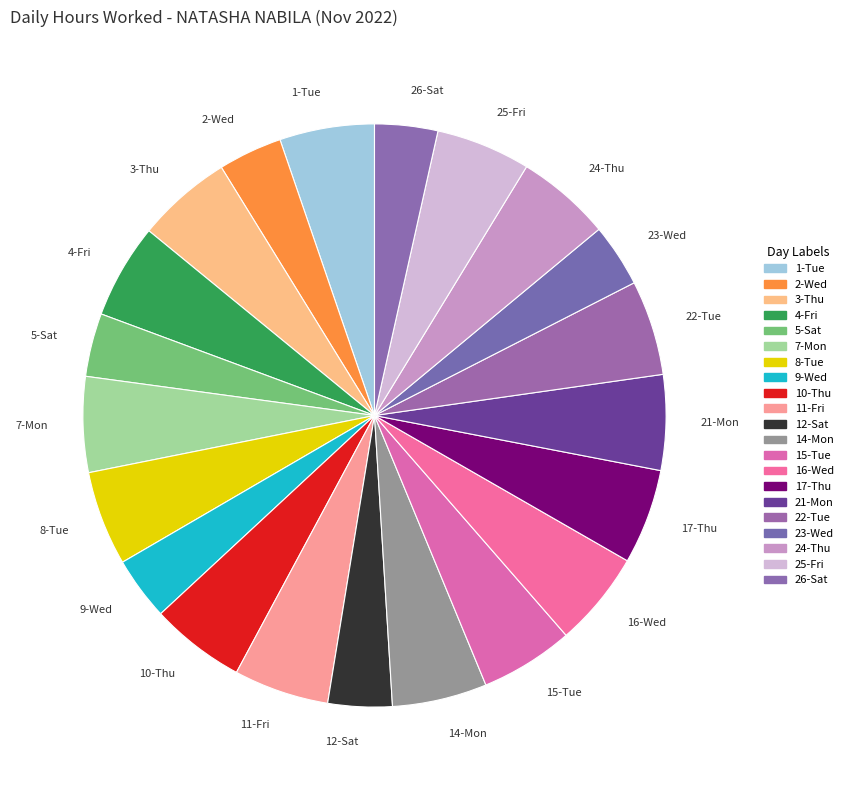

True or false: 16-Wed accounts for 1% of the total.

False